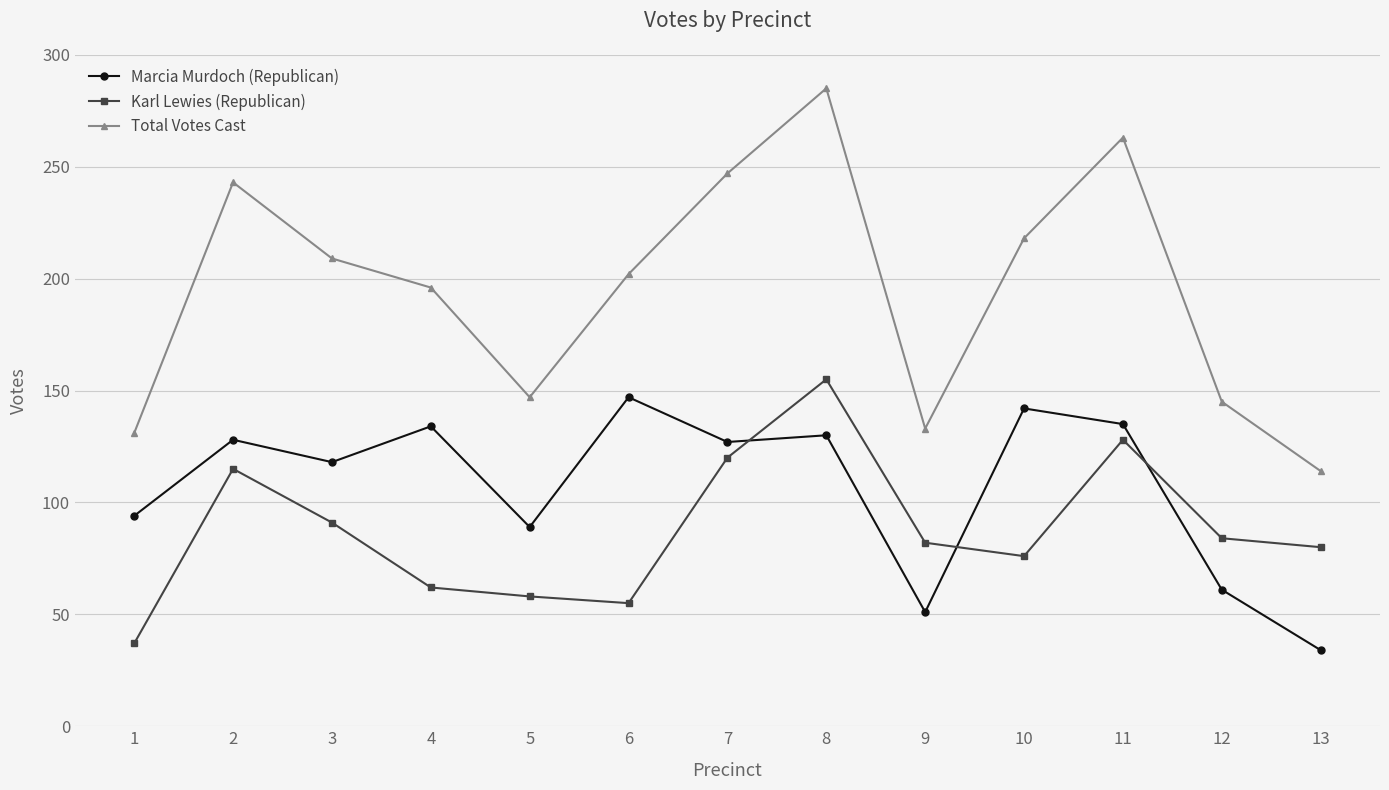

Where does the Total Votes Cast series first go above 202?

2